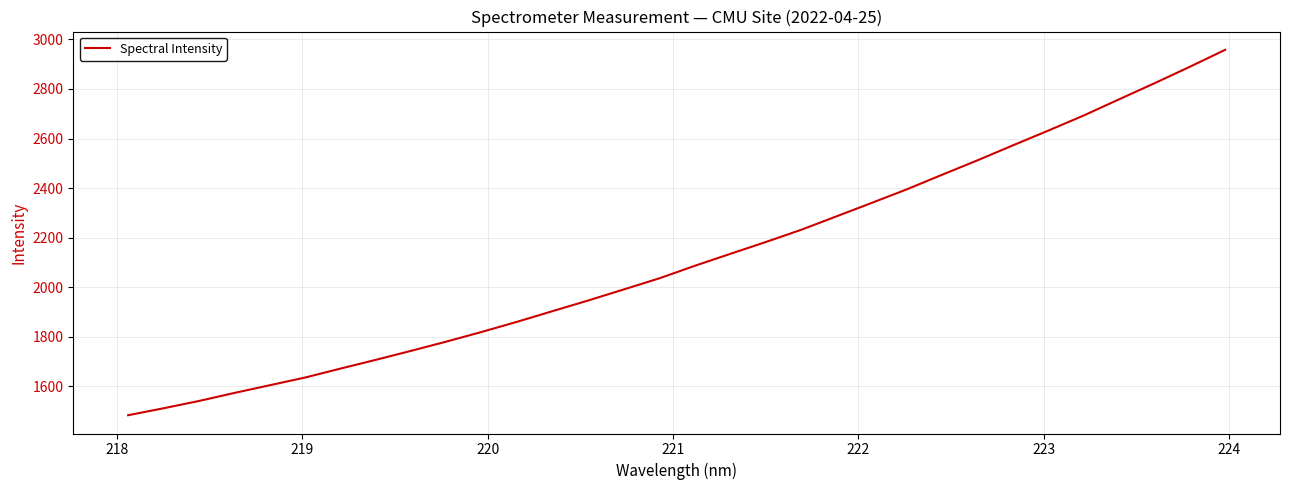

What is the smallest value displayed?

1483.8